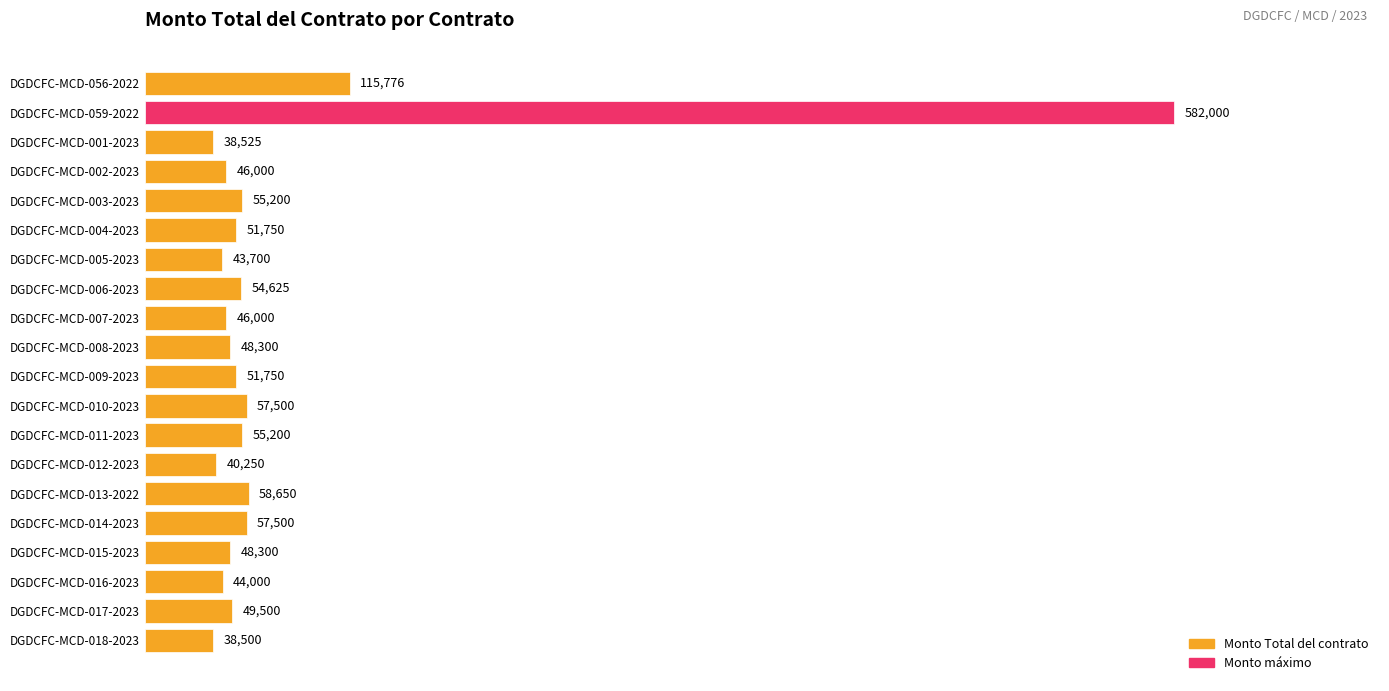

What is the change in value from DGDCFC-MCD-005-2023 to DGDCFC-MCD-013-2022?

+14950